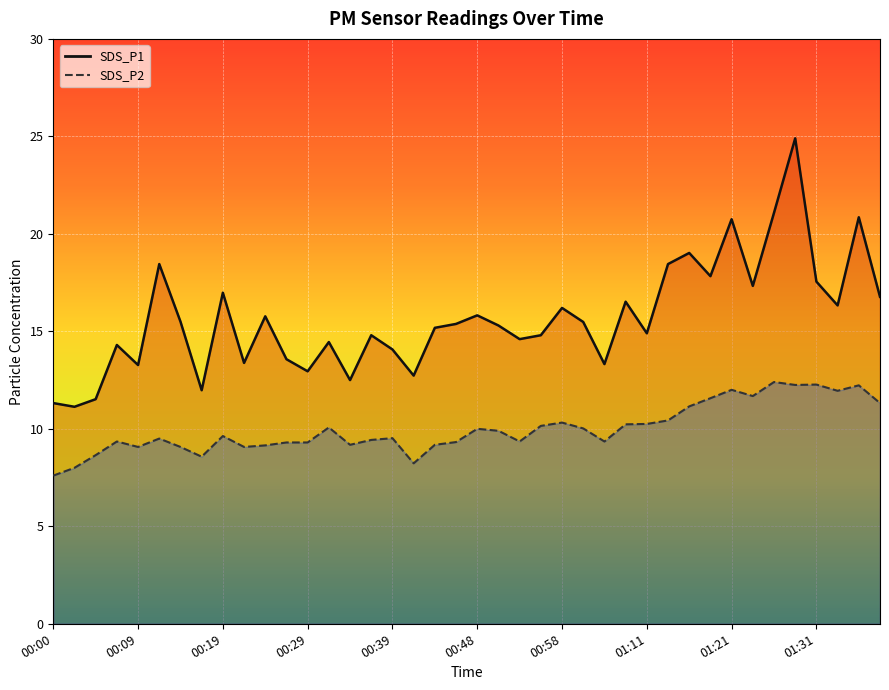

Between 00:24 and 01:16, which series saw the biggest shift?

SDS_P1